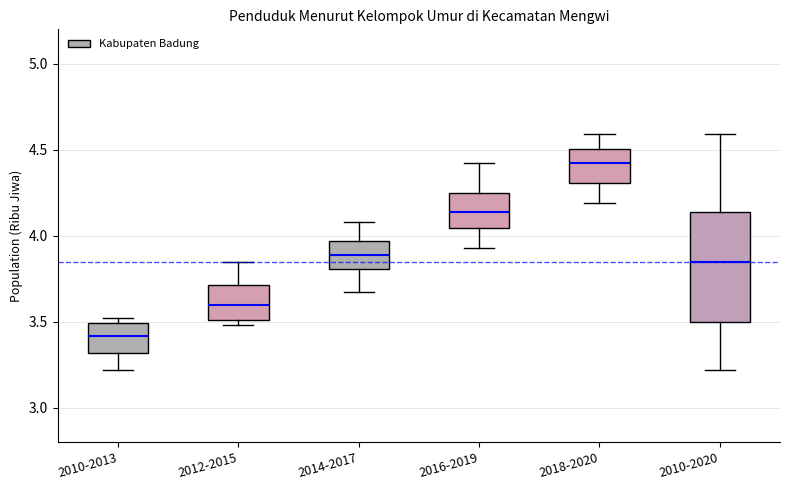

Reading left to right, transcribe this box plot: for each box, give where its median line is, the range the box spans, and where its two whiskers end, as read against the y-axis. The values are not printed on the chart, so give them approximately, as read against the axis.

2010-2013: median 3.40, box 3.30 to 3.50, whiskers 3.20 to 3.50 (just above the box's upper edge)
2012-2015: median 3.60, box 3.50 to 3.70, whiskers 3.50 (just below the box's lower edge) to 3.85
2014-2017: median 3.90, box 3.80 to 3.95, whiskers 3.65 to 4.10
2016-2019: median 4.15, box 4.05 to 4.25, whiskers 3.95 to 4.40
2018-2020: median 4.40, box 4.30 to 4.50, whiskers 4.20 to 4.60
2010-2020: median 3.85, box 3.50 to 4.15, whiskers 3.20 to 4.60